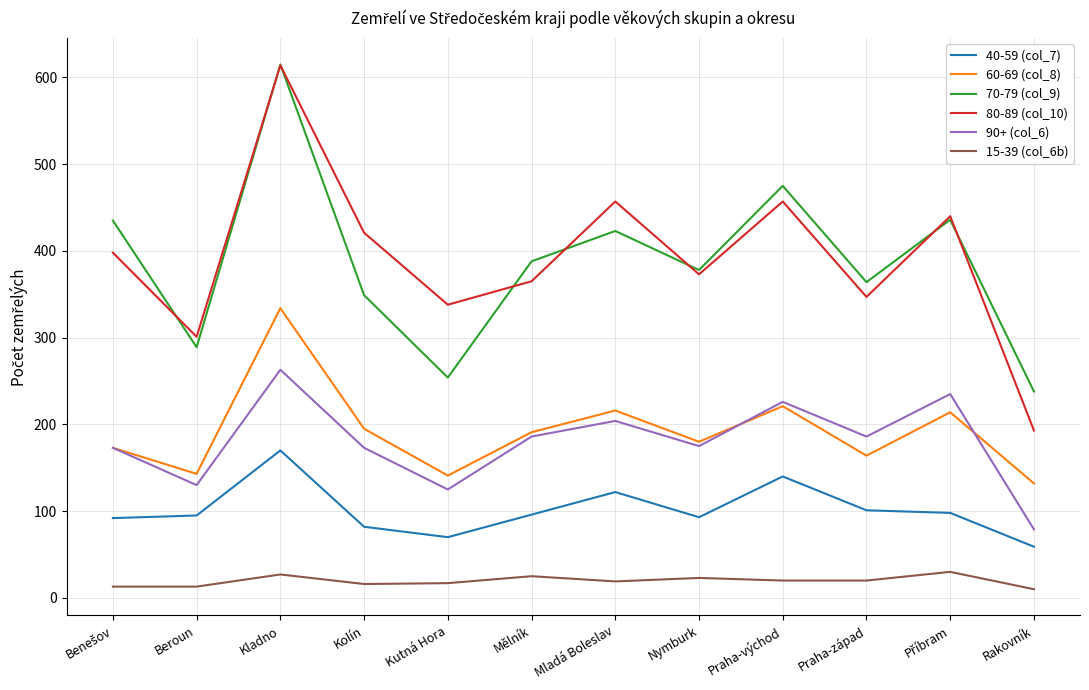

What position from the left is Mělník?

6